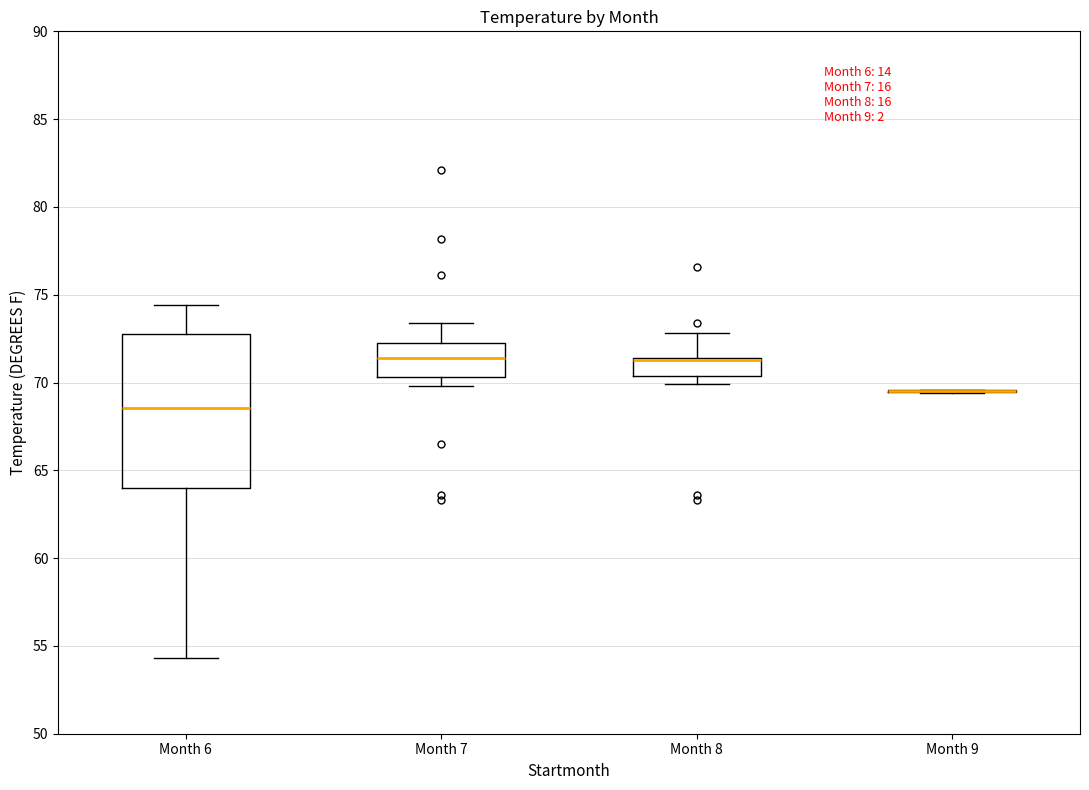

Reading left to right, transcribe this box plot: for each box, give where its median line is, the range the box spans, and where its two whiskers end, as read against the y-axis. The values are not printed on the chart, so give them approximately, as read against the axis.

Month 6: median 68.5, box 64.0 to 73.0, whiskers 54.5 to 74.5
Month 7: median 71.5, box 70.5 to 72.5, whiskers 70.0 to 73.5
Month 8: median 71.5 (drawn on the box's upper edge), box 70.5 to 71.5, whiskers 70.0 to 73.0
Month 9: box collapsed to a line at 69.5, whiskers 69.5 to 69.5